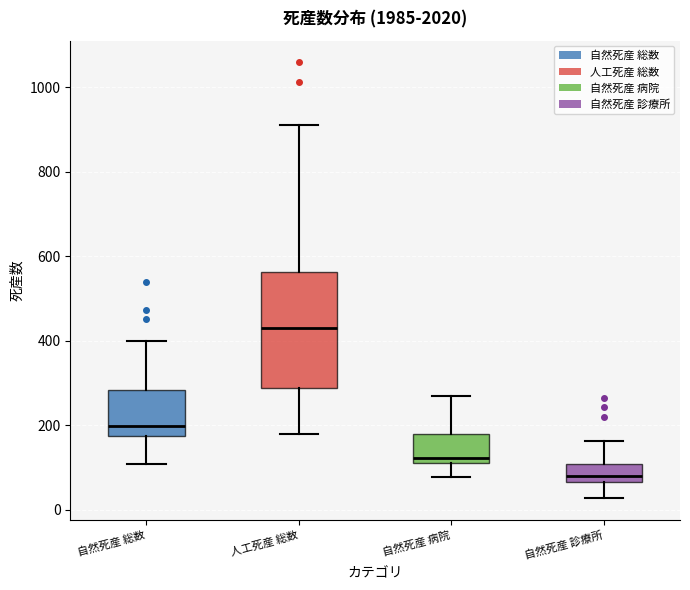

Where does the lower whisker of the box for 自然死産 病院 end on the y-axis? The values are not printed on the chart, so give them approximately, as read against the axis.

80